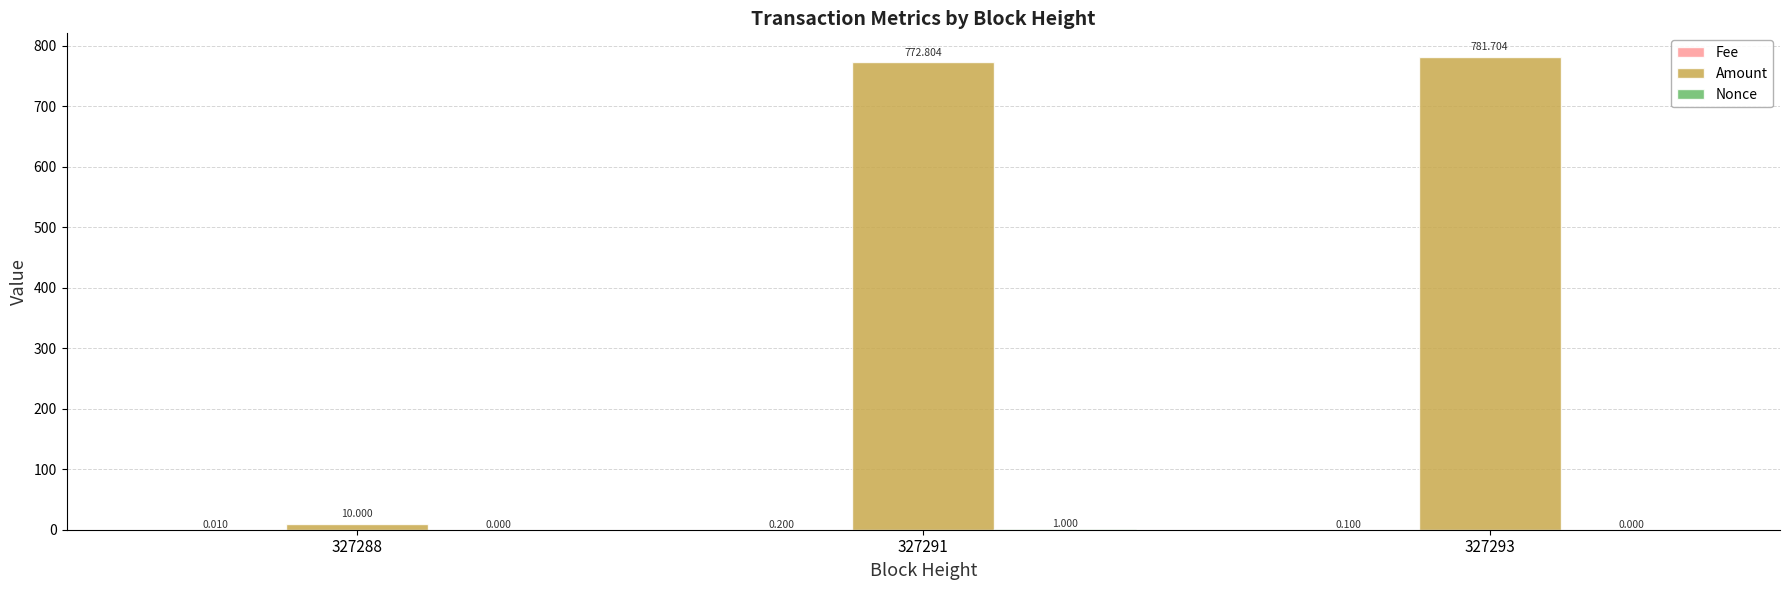

Which series changed the most between 327291 and 327293?

Amount